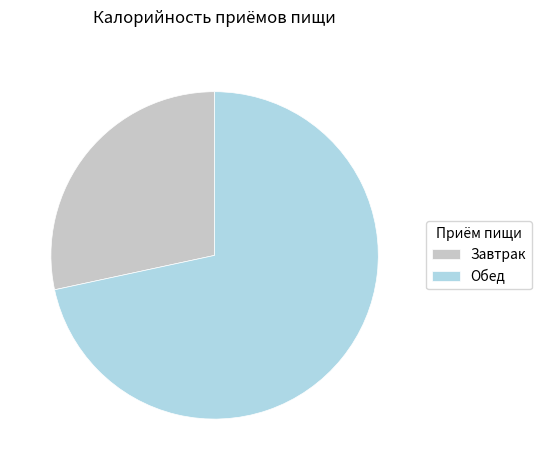

True or false: Обед accounts for 82% of the total.

False